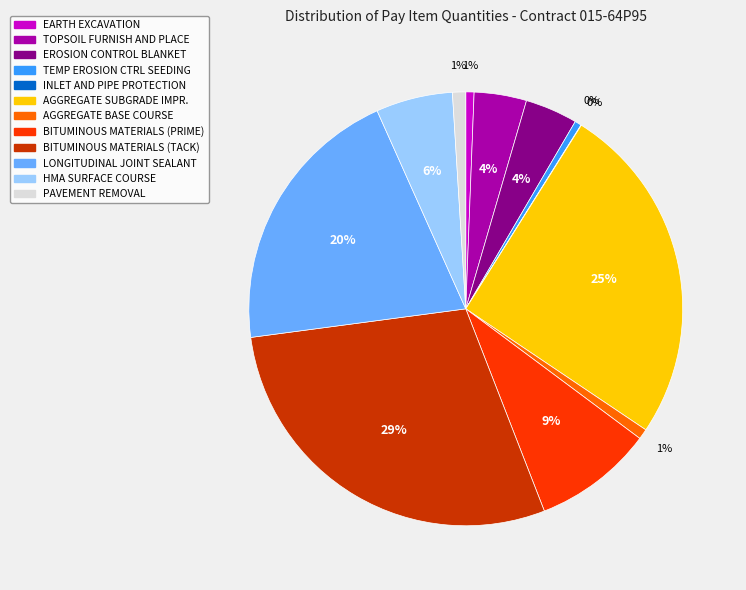

Is there any slice that represents more than half of the pie?

No